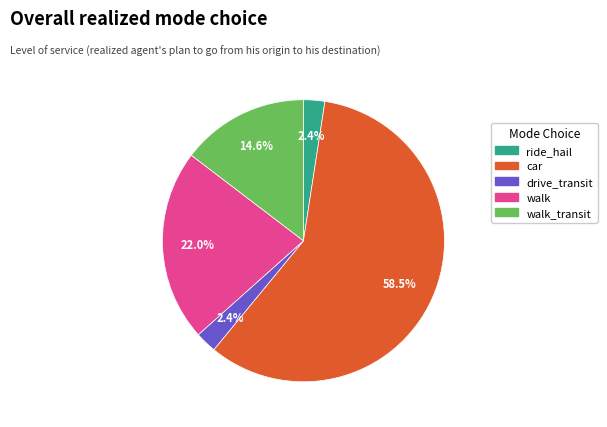

Is there any slice that represents more than half of the pie?

Yes